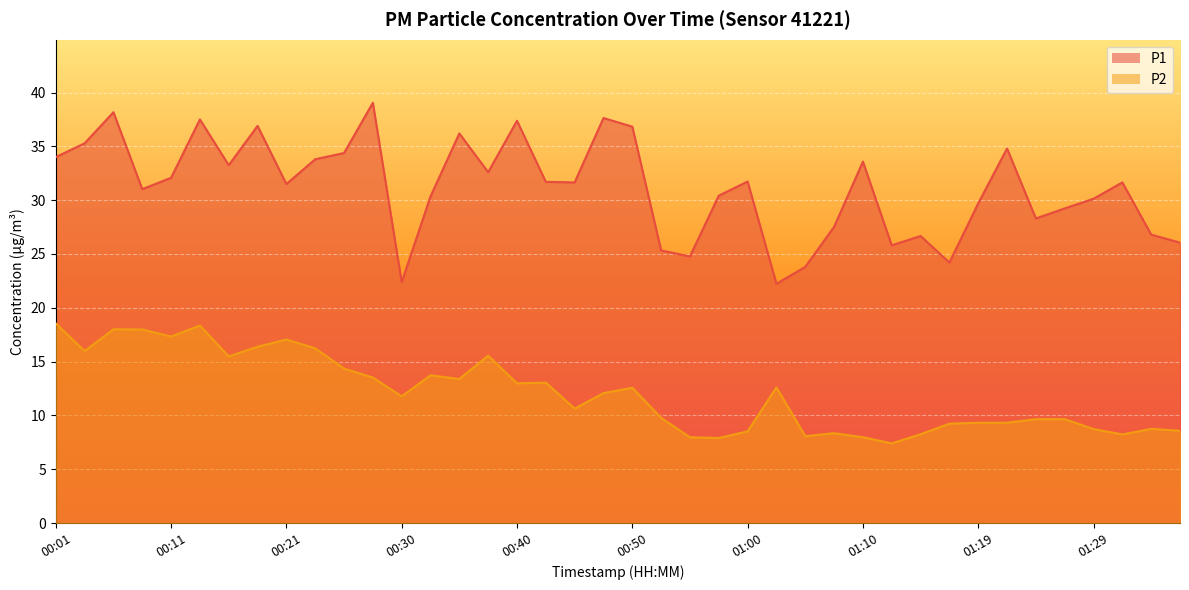

True or false: P2 and P1 intersect in this chart.

False